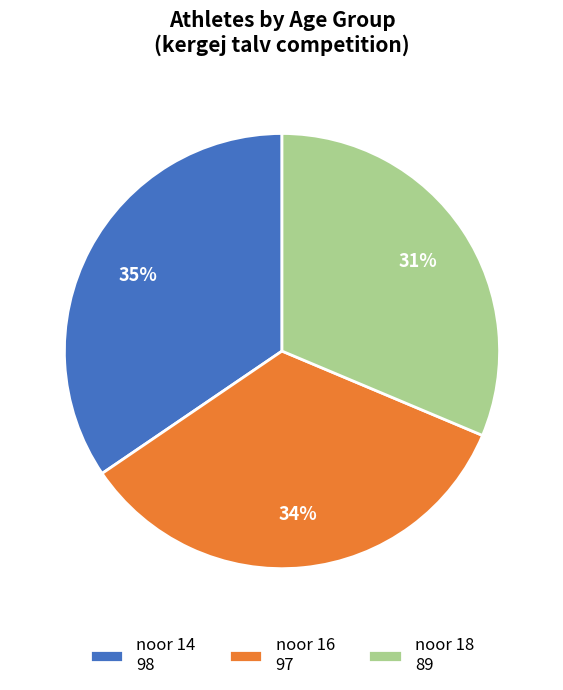

To the nearest percent, what is the difference between the noor 16 97 and noor 18 89 slice percentages?

3%